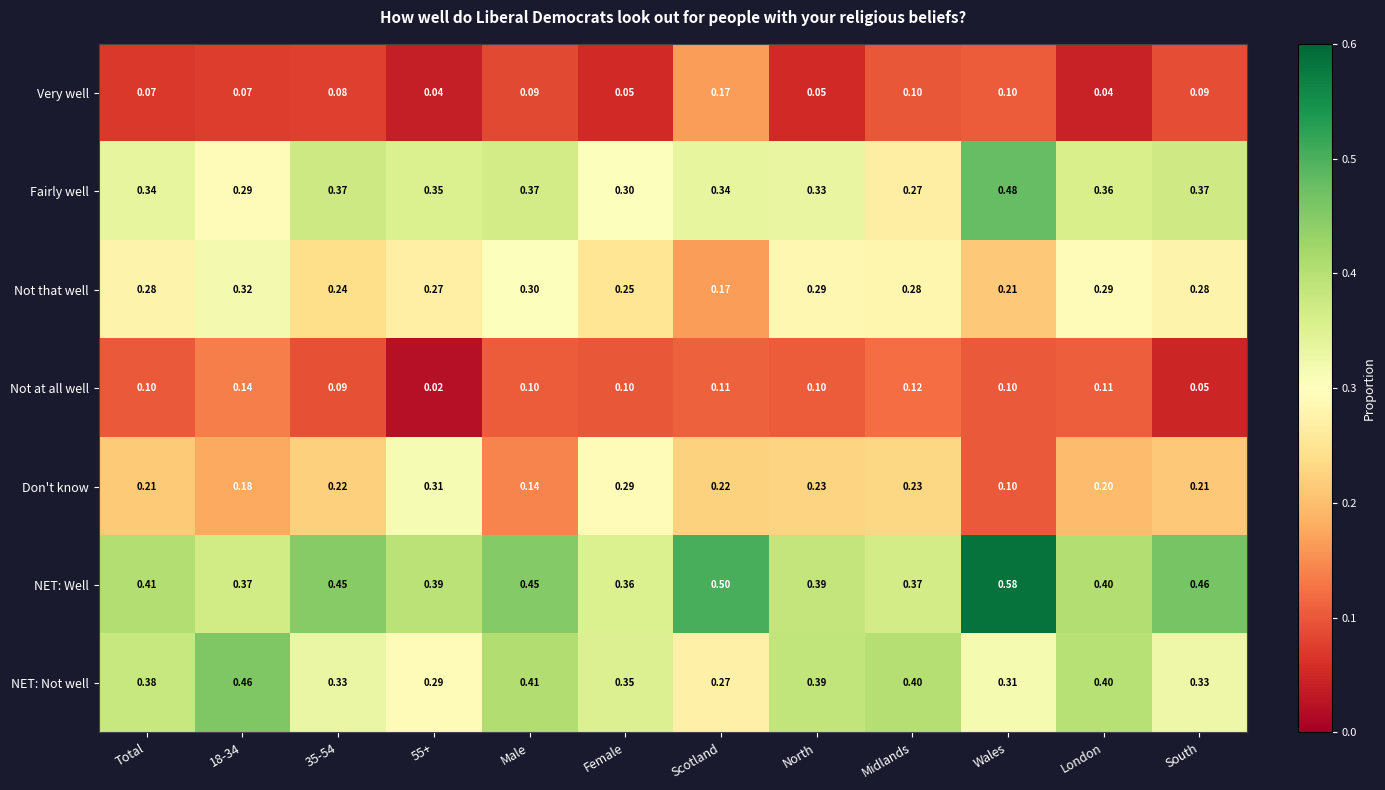

At Midlands, list the series in order from largest to smallest.

NET: Not well, NET: Well, Not that well, Fairly well, Don't know, Not at all well, Very well